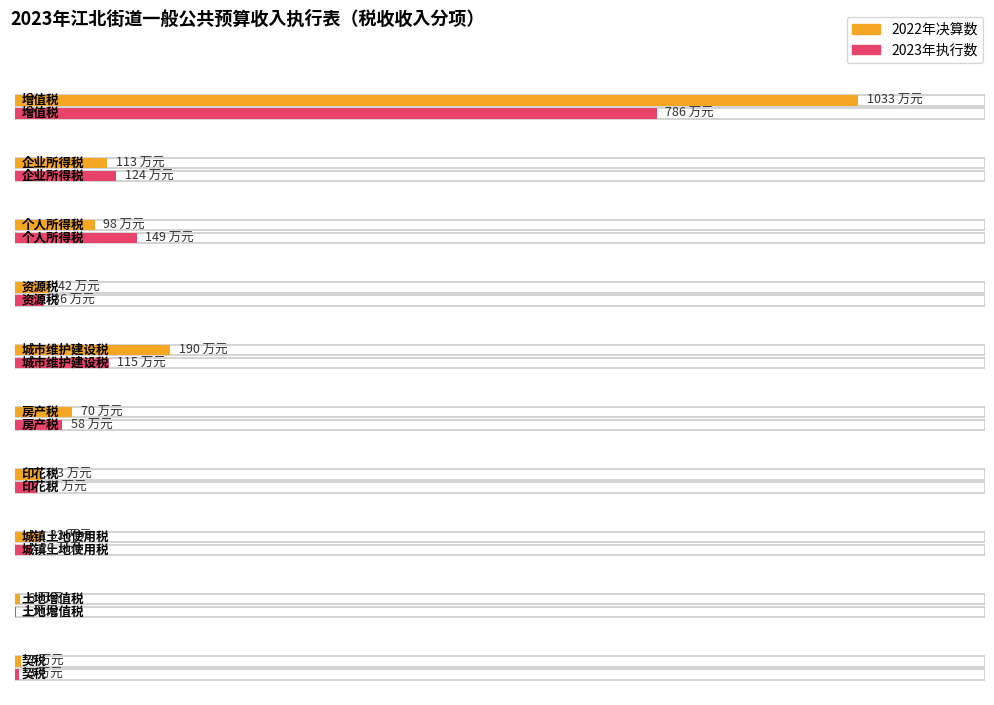

At which category is the sum across all series the highest?

增值税